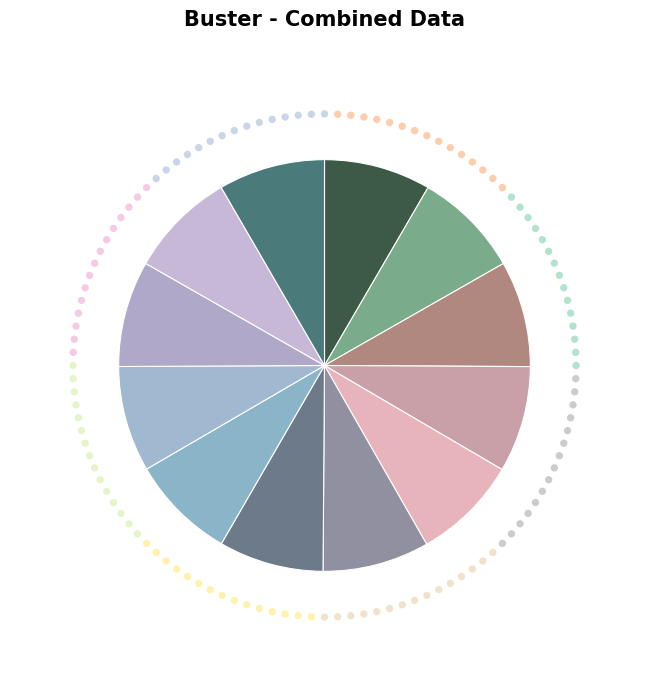

How many segments does this pie chart have?

12